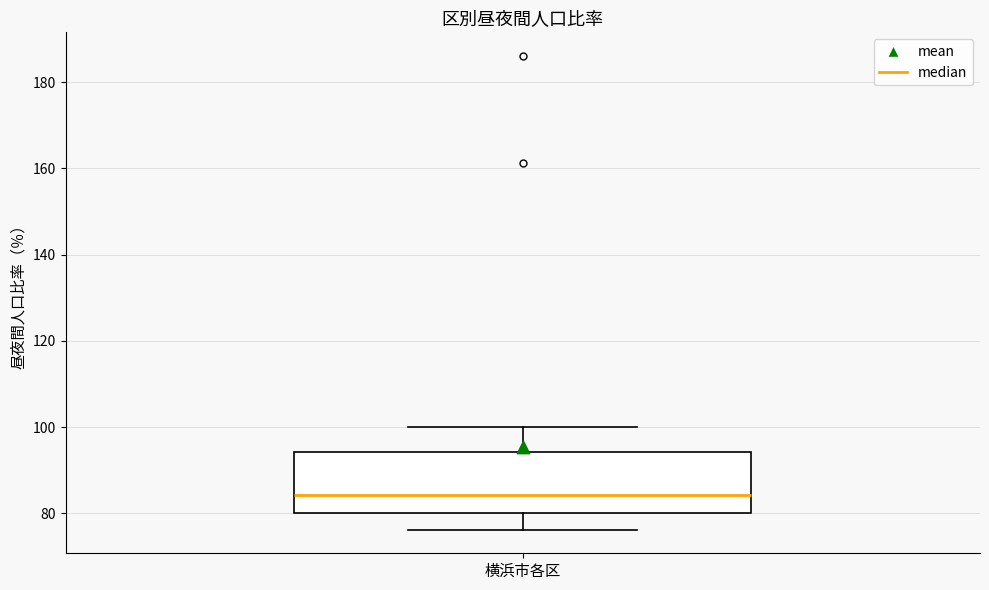

Where does the upper whisker of the box for 横浜市各区 end on the y-axis? The values are not printed on the chart, so give them approximately, as read against the axis.

100